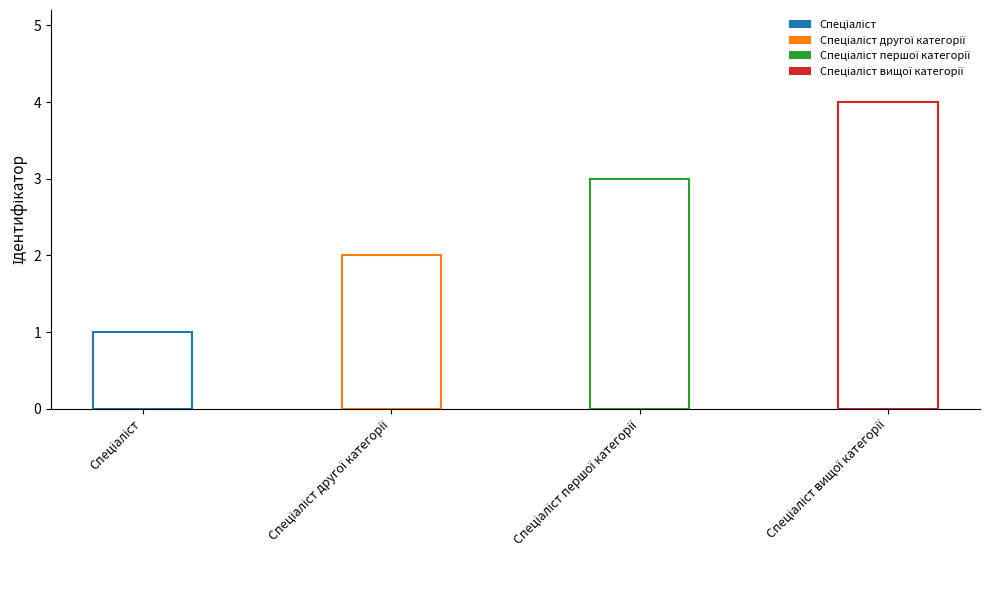

Where does the data first go above 3?

Спеціаліст вищої категорії